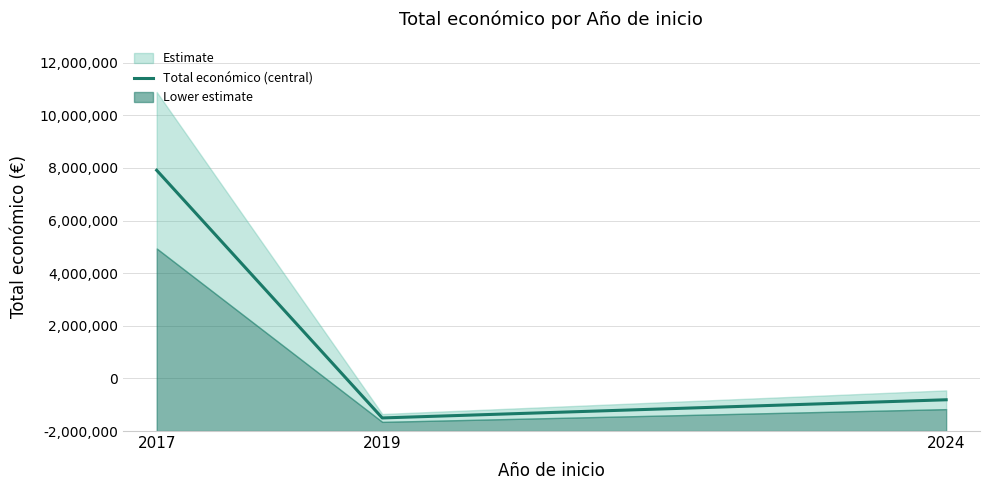

At which category does the chart reach its minimum across all series?

2019